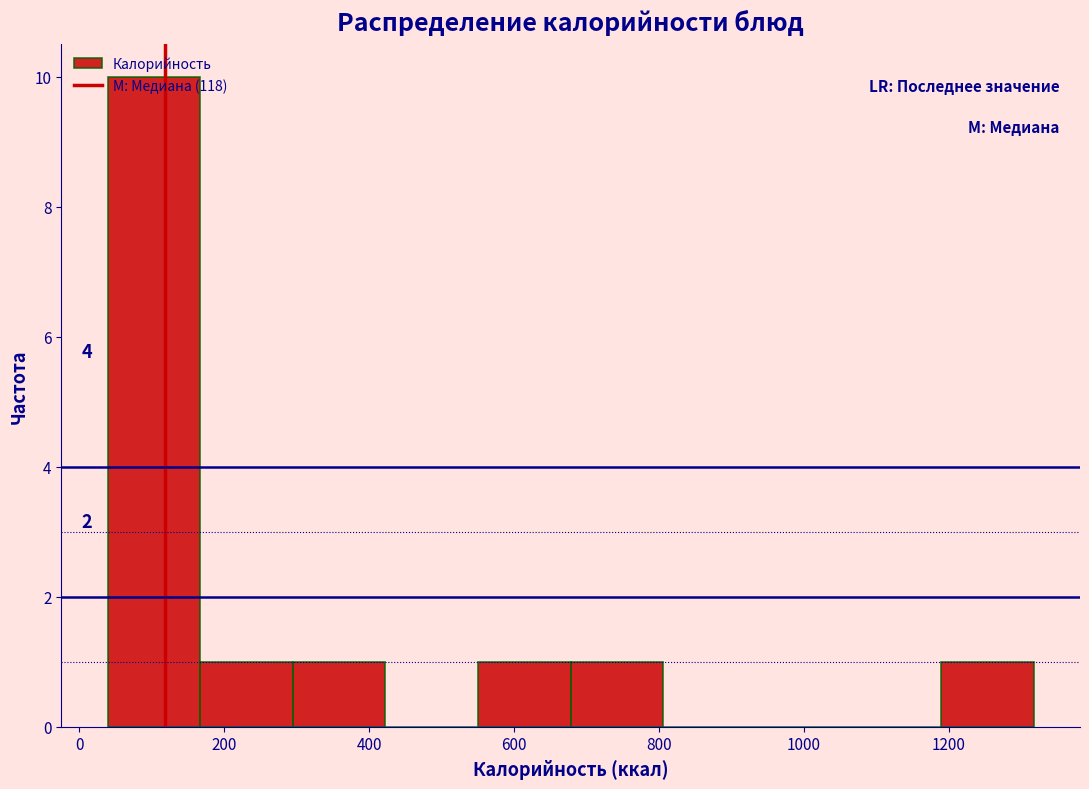

Over which range of the x-axis is the bar tallest?

40 to 160